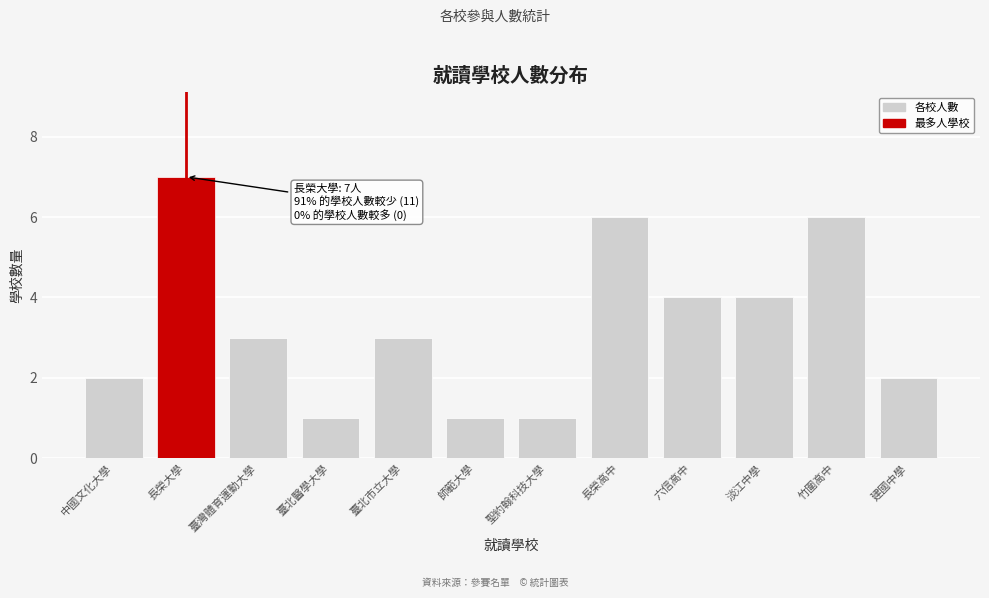

Reading left to right, list all the values displayed in this chart.

中國文化大學=2	長榮大學=7	臺灣體育運動大學=3	臺北醫學大學=1	臺北市立大學=3	師範大學=1	聖約翰科技大學=1	長榮高中=6	六信高中=4	淡江中學=4	竹圍高中=6	建國中學=2